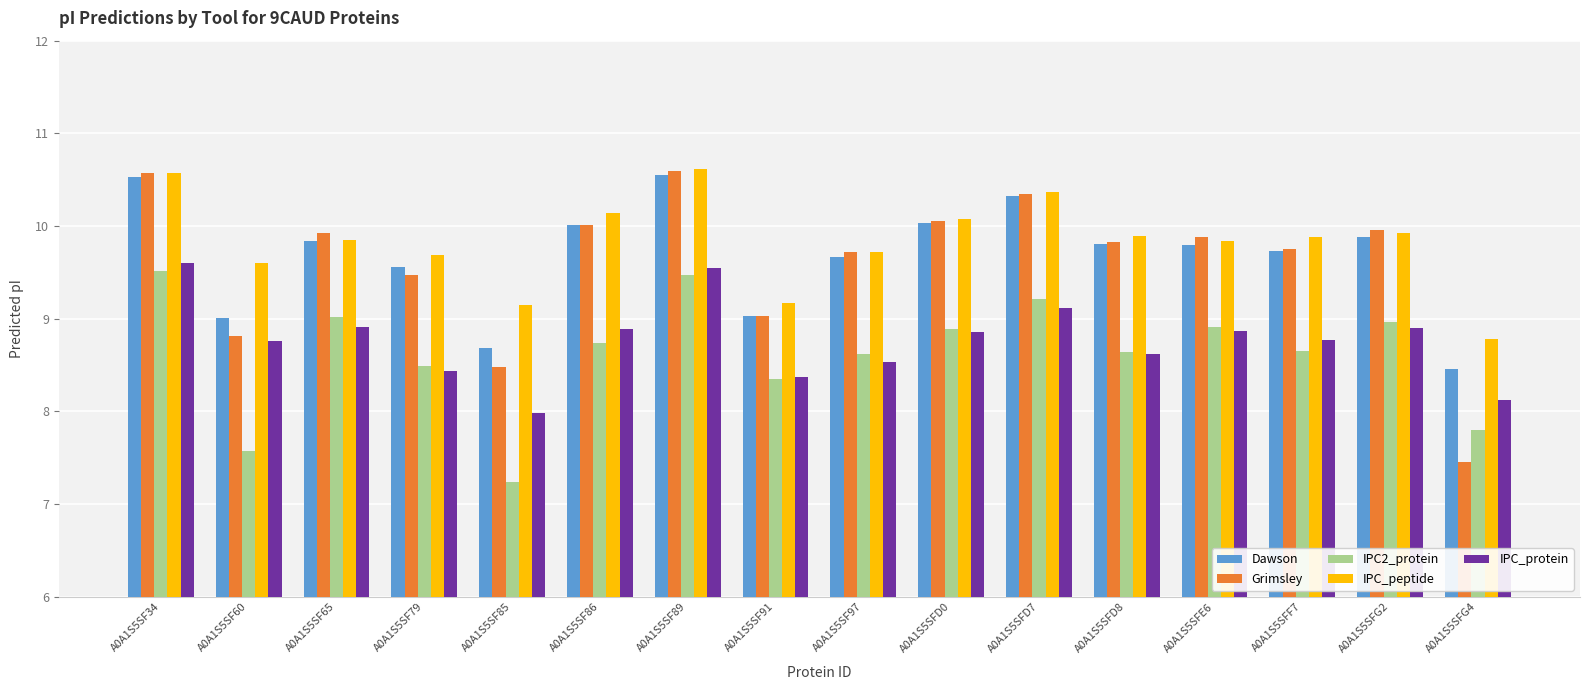

What is the minimum value shown in the chart?

7.2